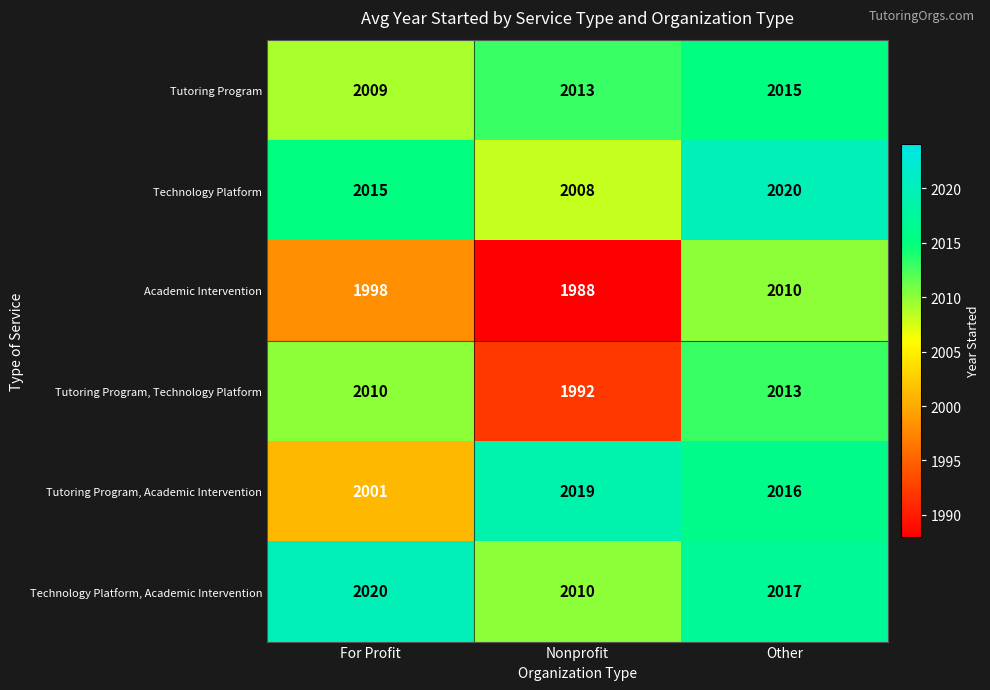

What is the difference between the Tutoring Program, Academic Intervention values at Nonprofit and Other?

3